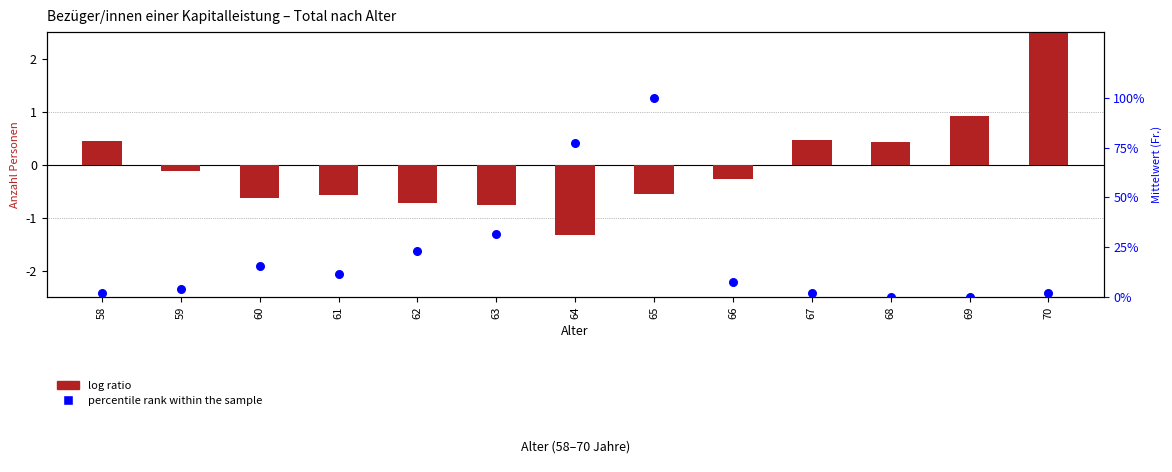

Which series reaches the maximum Y coordinate?

percentile rank within the sample